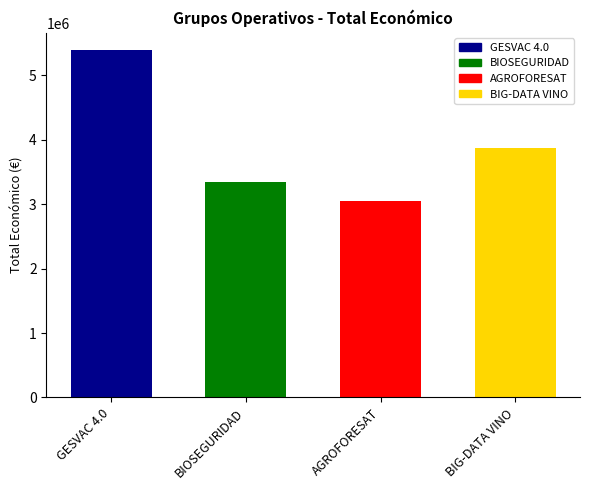

The value at AGROFORESAT is 3051573. True or false?

True